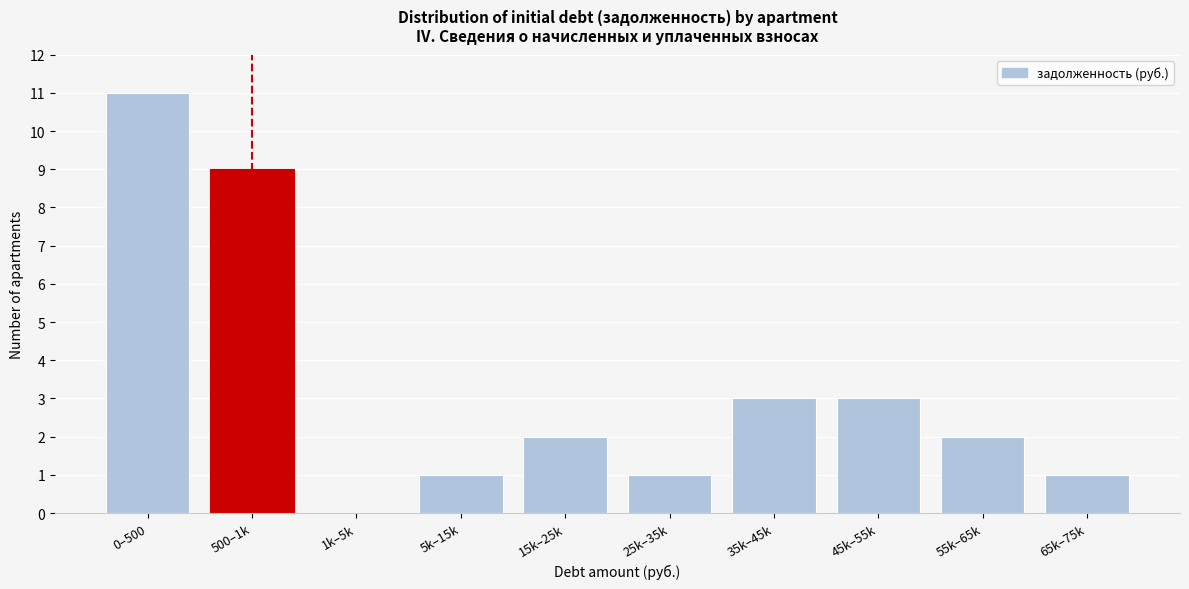

Reading left to right, transcribe all the data shown in this chart.

0–500=11	500–1k=9	1k–5k=0	5k–15k=1	15k–25k=2	25k–35k=1	35k–45k=3	45k–55k=3	55k–65k=2	65k–75k=1